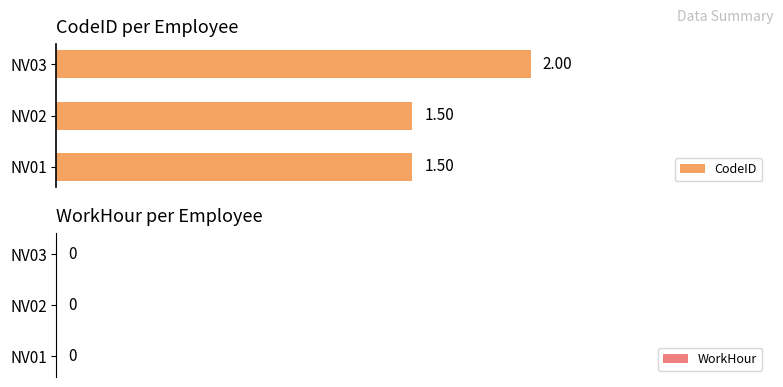

What is the maximum value shown in the chart?

2.0